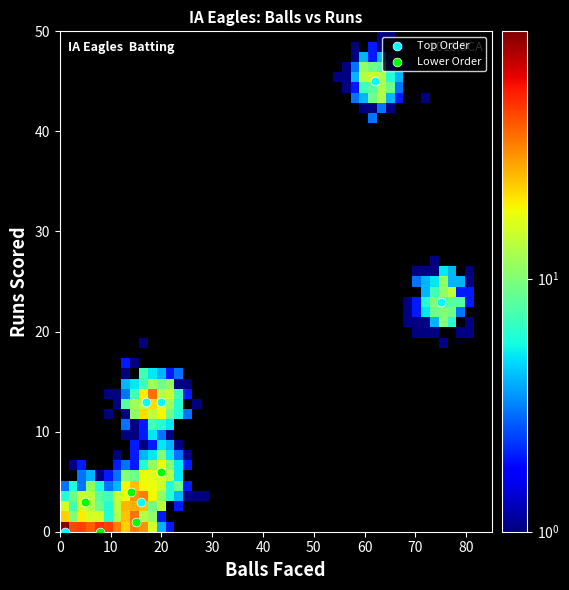

Which series has the widest spread of Y values?

Top Order